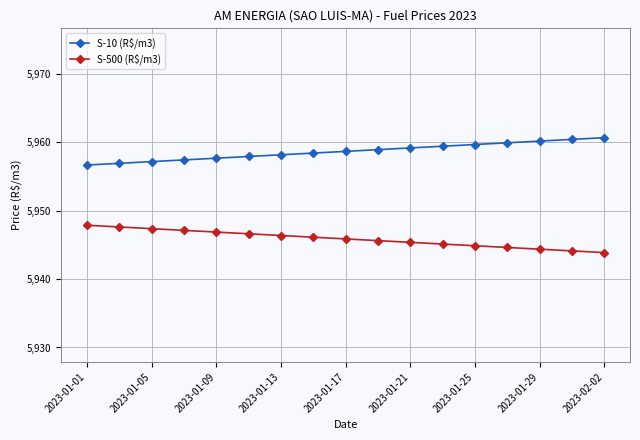

Which series has the largest total across all categories?

S-10 (R$/m3)